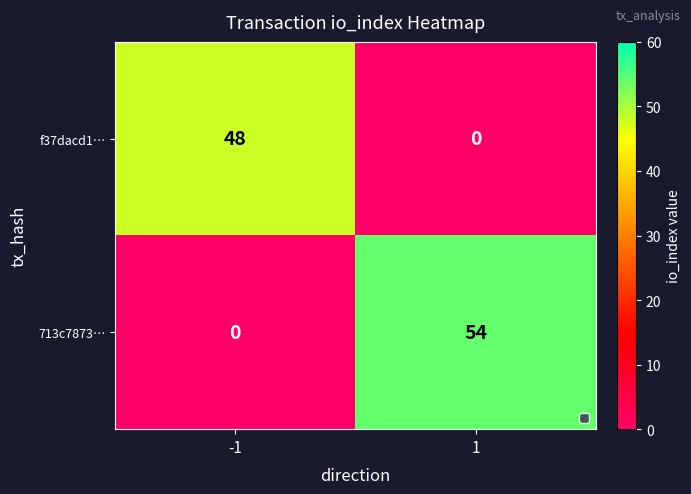

What is the maximum value shown in the chart?

54